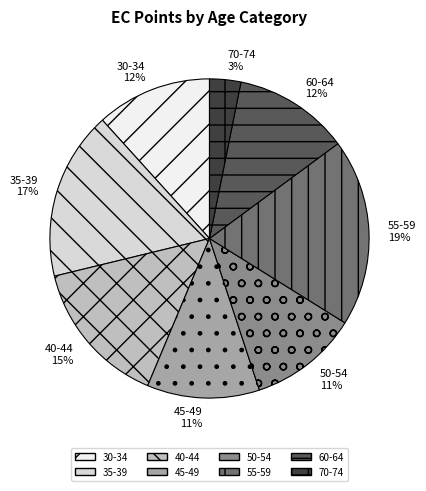

How many slices are in this pie chart?

8